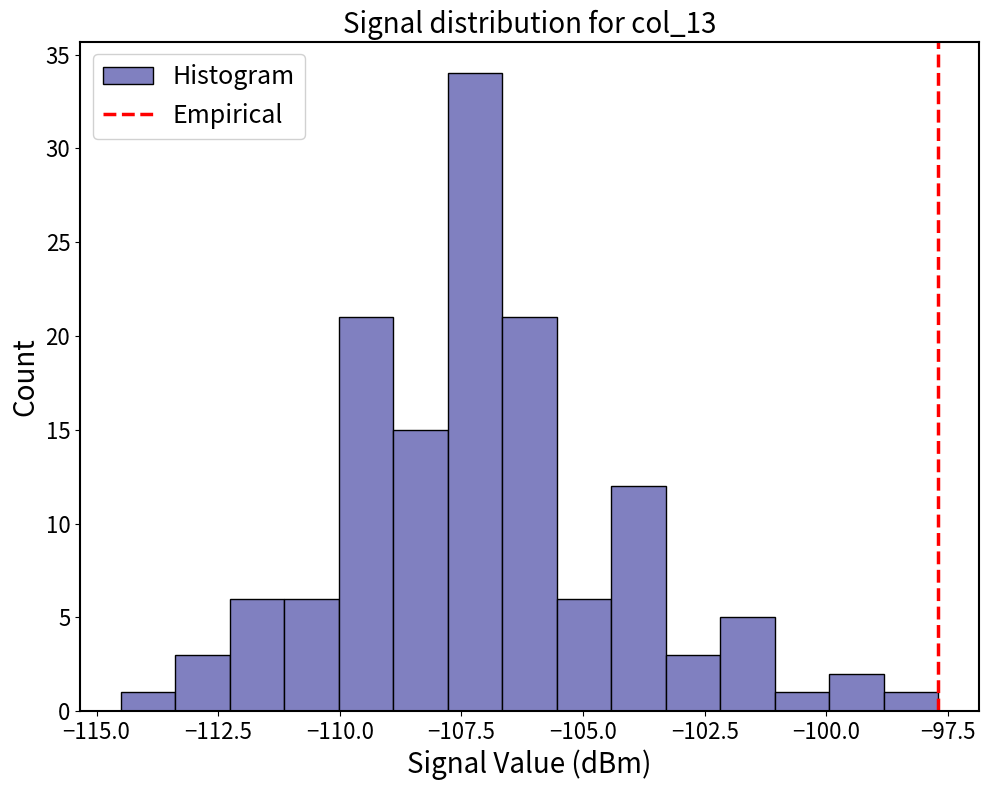

Around what value on the x-axis is the tallest bar? Give the approximate position of its centre, as read against the axis.

-107.0